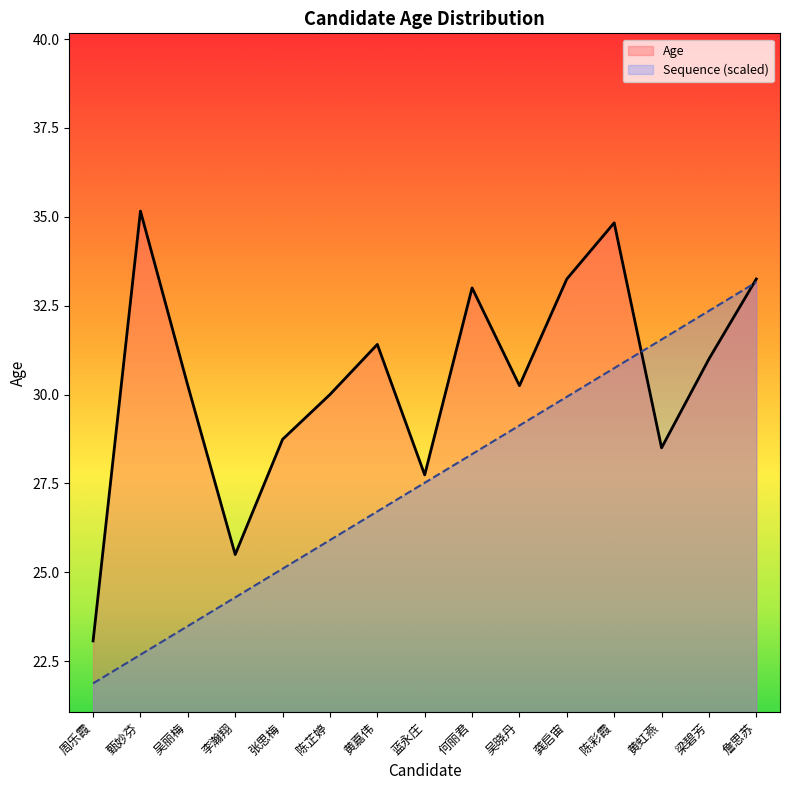

What is the label of the 3rd point from the right?

黄虹燕